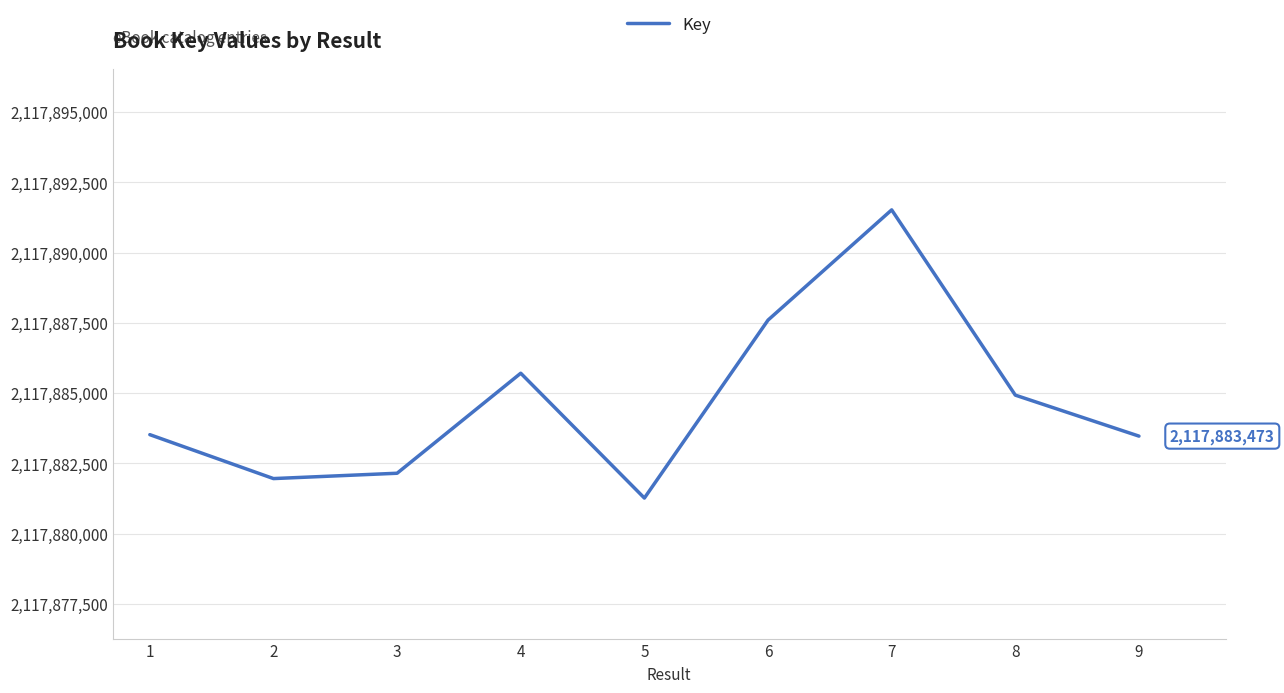

Count the number of data series in this chart.

1